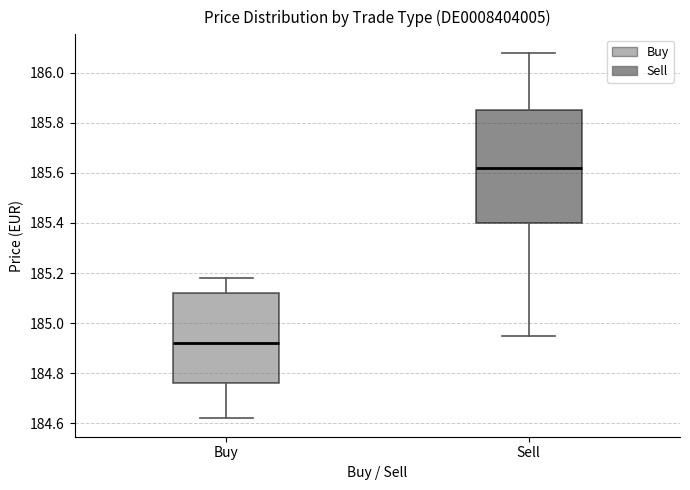

Where does the lower whisker of the box for Sell end on the y-axis? The values are not printed on the chart, so give them approximately, as read against the axis.

184.96